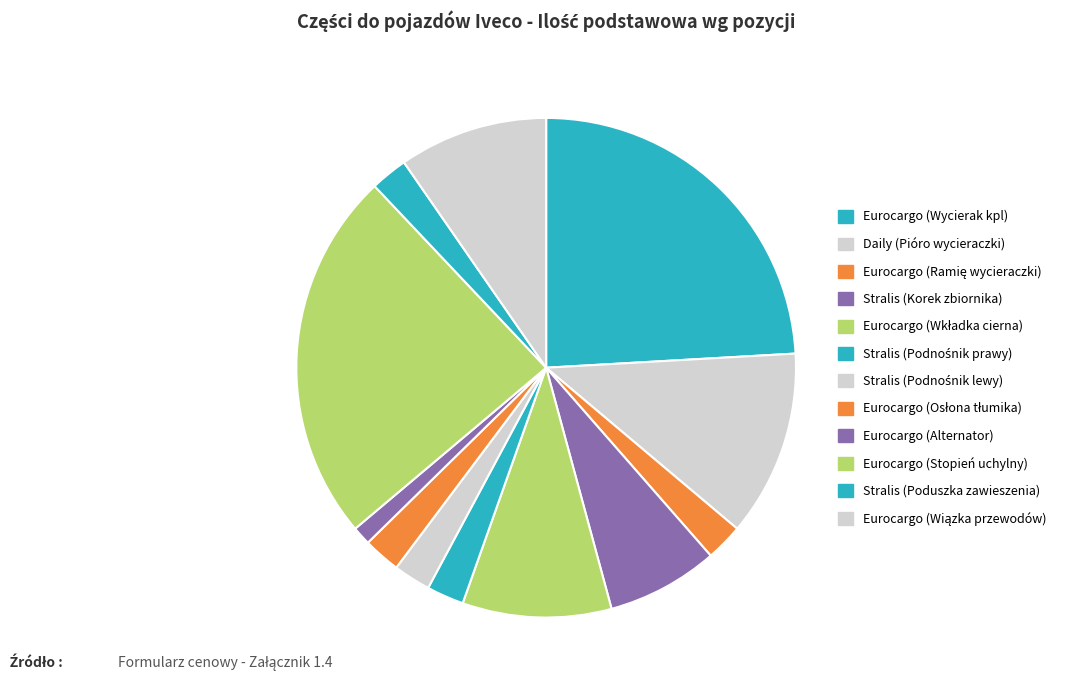

Which category has the biggest portion of the pie?

Eurocargo (Wycierak kpl)